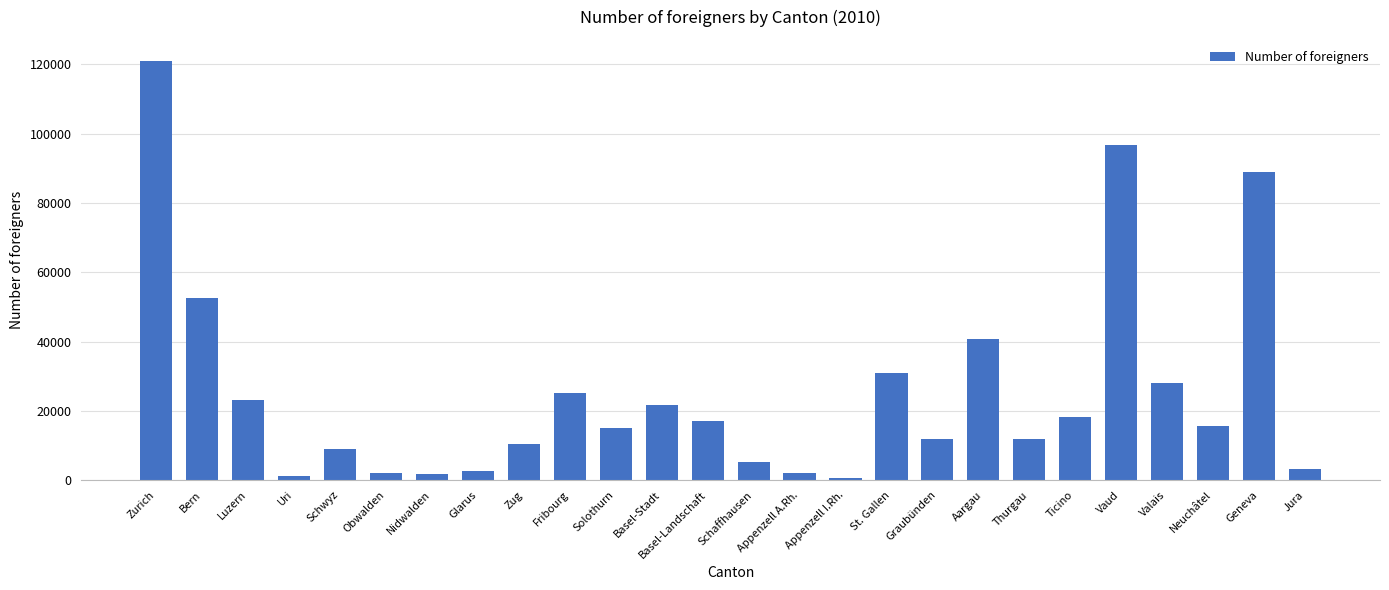

At which category does the chart reach its peak across all series?

Zurich